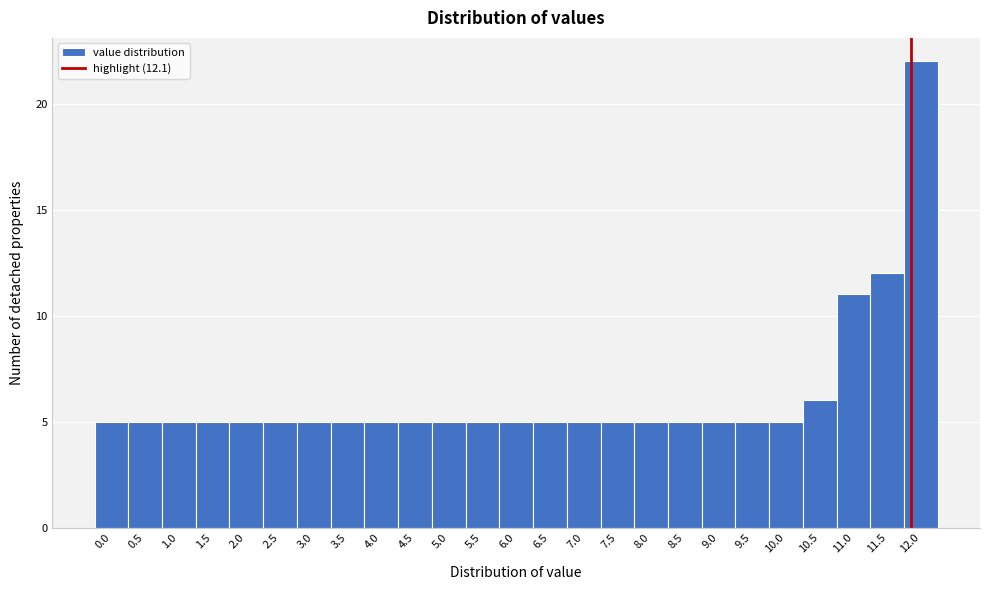

Reading right to left, what are all the values shown in this chart?

22	12	11	6	5	5	5	5	5	5	5	5	5	5	5	5	5	5	5	5	5	5	5	5	5